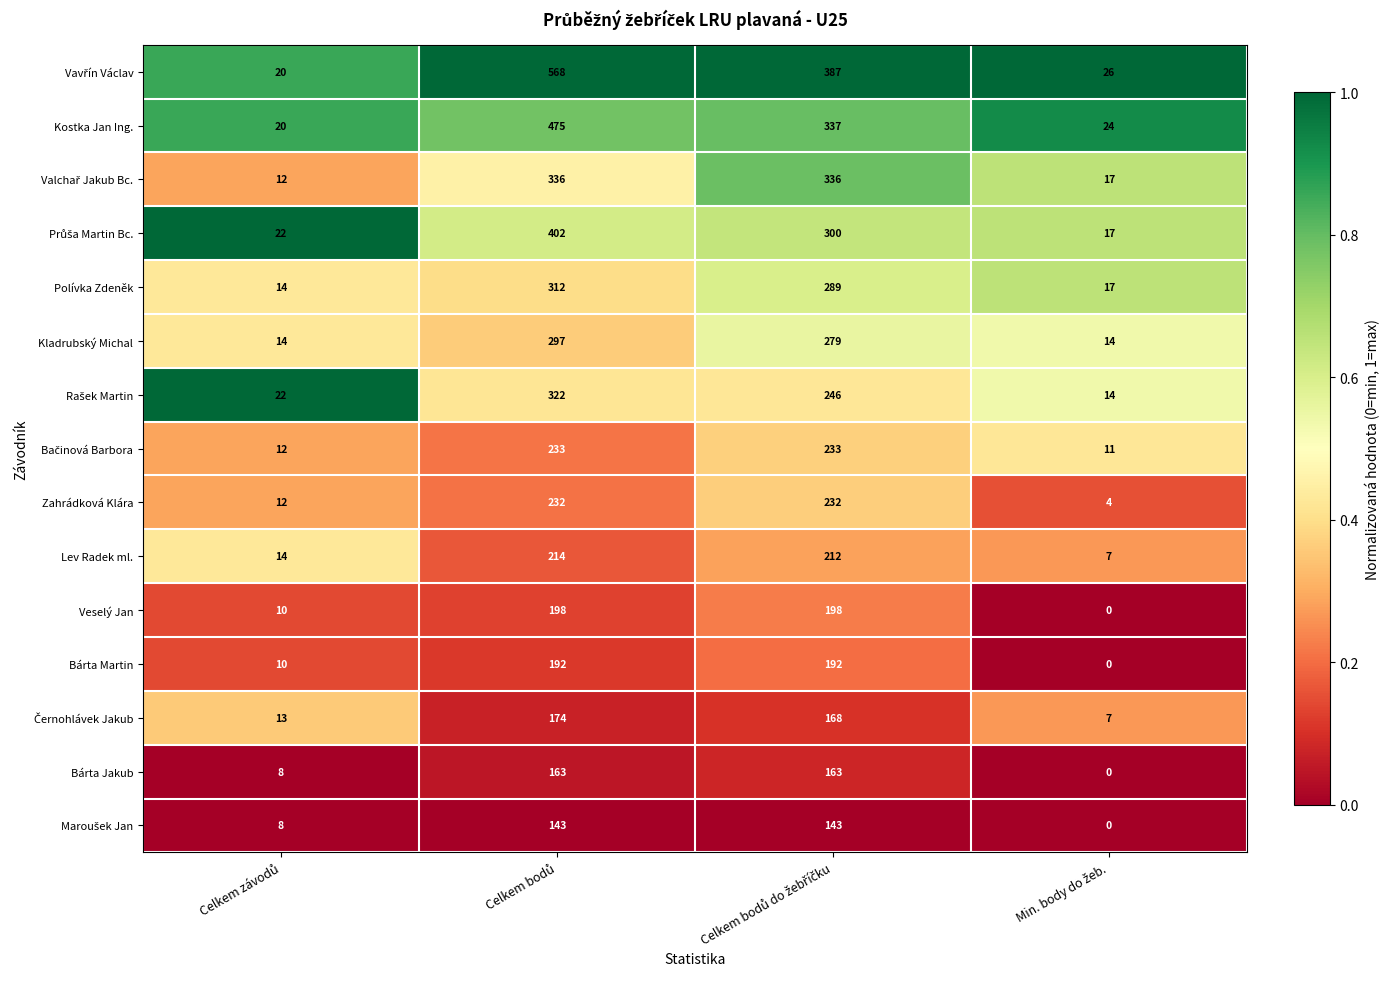

What is the average value of the Veselý Jan series?

102